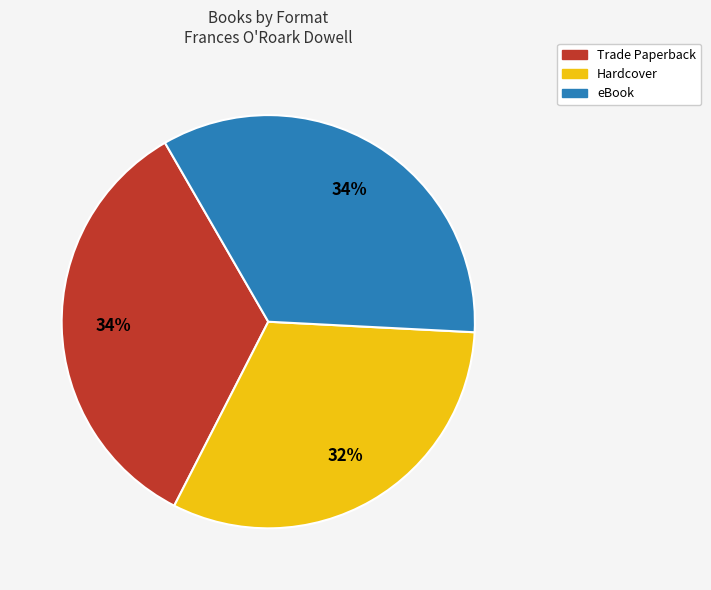

To the nearest percent, what portion does Trade Paperback represent?

34%